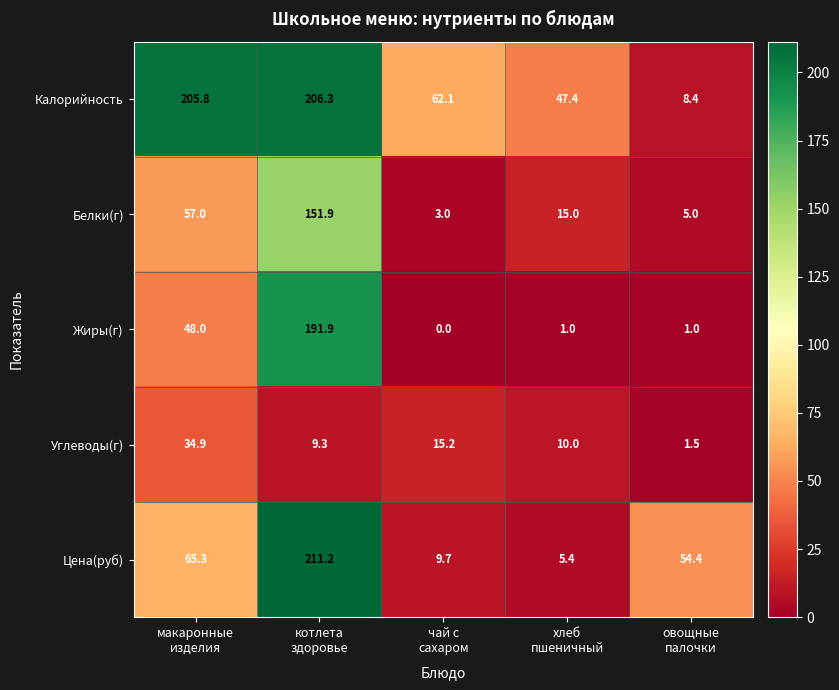

What is the sum of all Цена(руб) values?

346.0